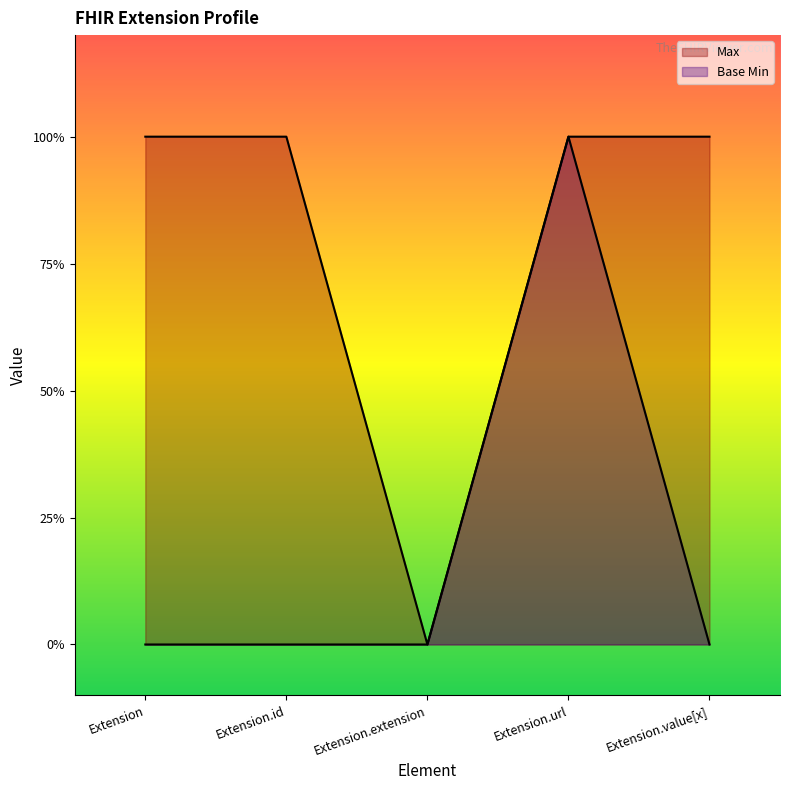

True or false: Max and Base Min cross at least once.

False